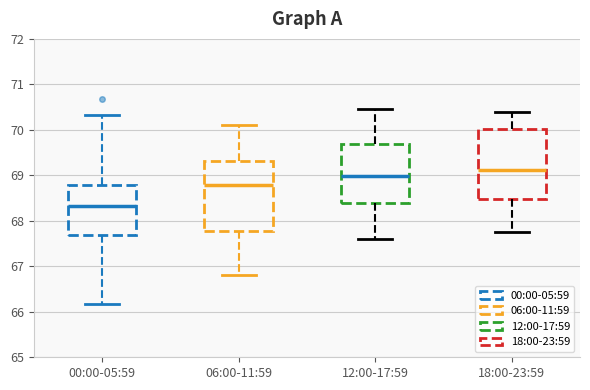

Reading left to right, read every box against the y-axis: the position of its median line, the range the box covers, and the ends of its whiskers. The values are not printed on the chart, so give them approximately, as read against the axis.

00:00-05:59: median 68.3, box 67.7 to 68.8, whiskers 66.2 to 70.3
06:00-11:59: median 68.8, box 67.8 to 69.3, whiskers 66.8 to 70.1
12:00-17:59: median 69.0, box 68.4 to 69.7, whiskers 67.6 to 70.5
18:00-23:59: median 69.1, box 68.5 to 70.0, whiskers 67.8 to 70.4